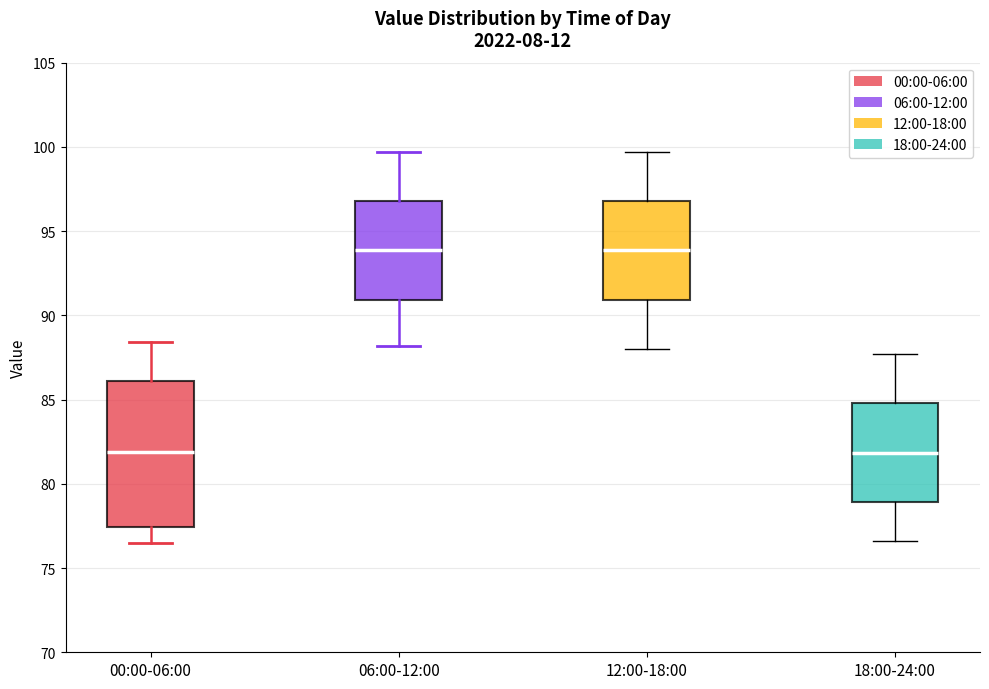

Reading left to right, read every box against the y-axis: the position of its median line, the range the box covers, and the ends of its whiskers. The values are not printed on the chart, so give them approximately, as read against the axis.

00:00-06:00: median 82.0, box 77.5 to 86.0, whiskers 76.5 to 88.5
06:00-12:00: median 94.0, box 91.0 to 97.0, whiskers 88.0 to 99.5
12:00-18:00: median 94.0, box 91.0 to 97.0, whiskers 88.0 to 99.5
18:00-24:00: median 82.0, box 79.0 to 85.0, whiskers 76.5 to 87.5